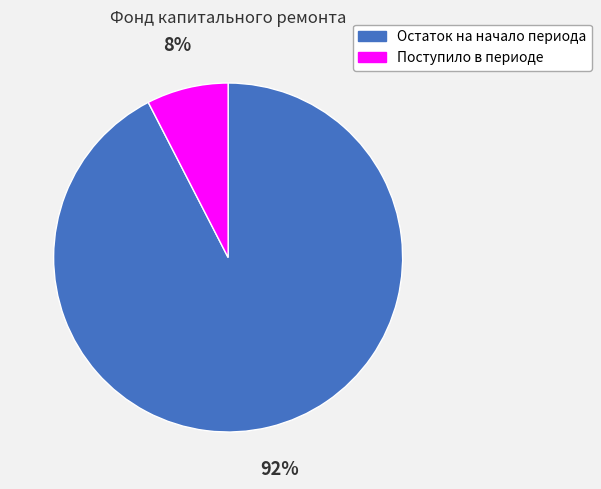

How many segments does this pie chart have?

2